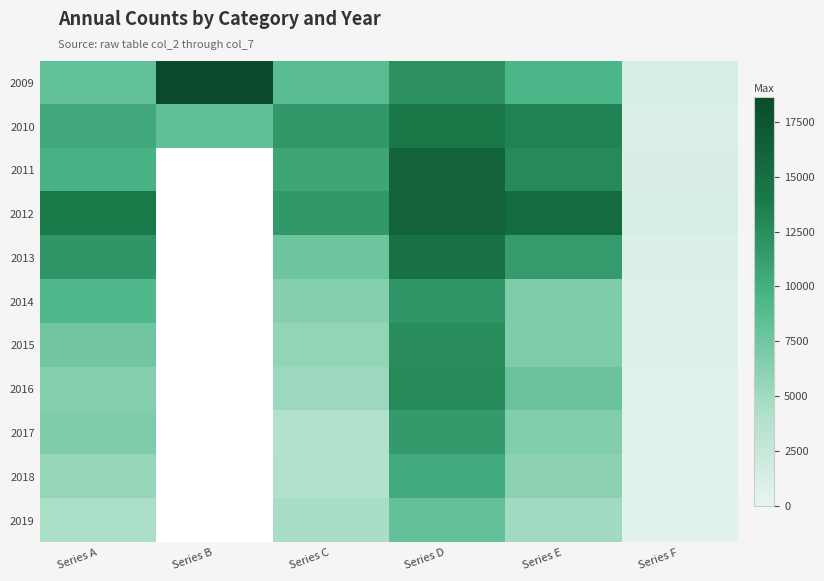

How many categories are shown in the chart?

6